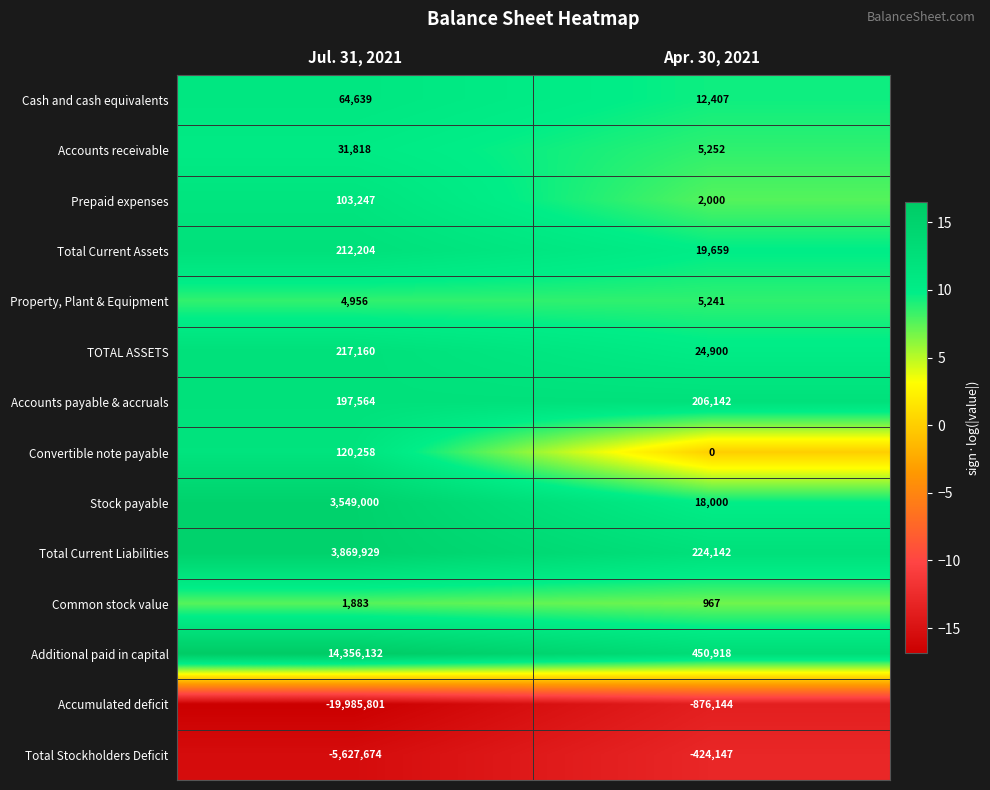

What value does the TOTAL ASSETS series have at Apr. 30, 2021, to the nearest 100?

24900